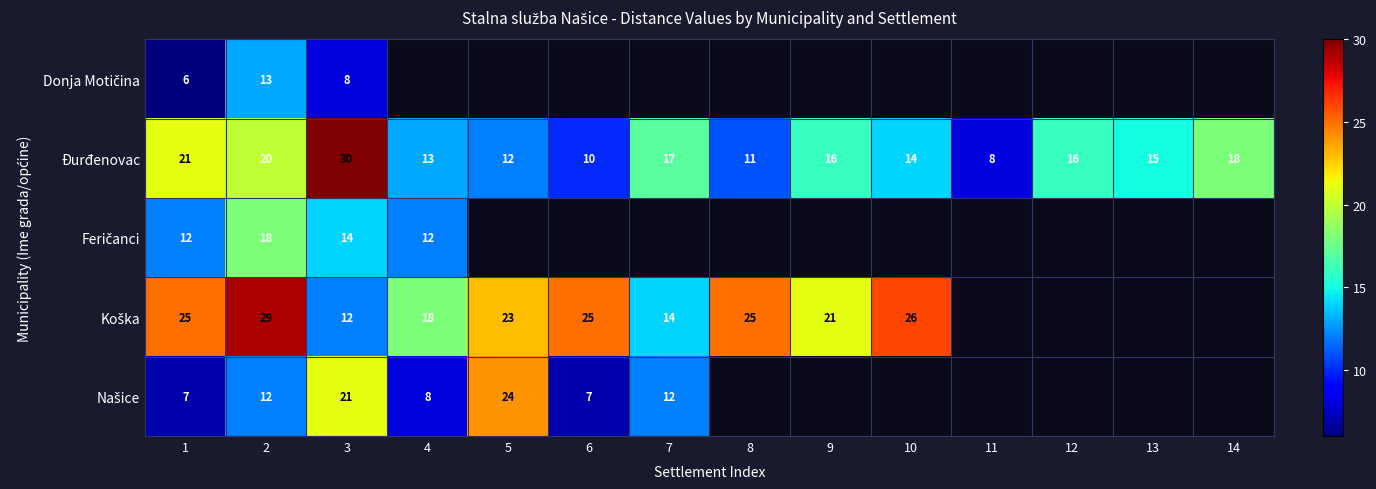

At which label does Đurđenovac reach its peak?

3